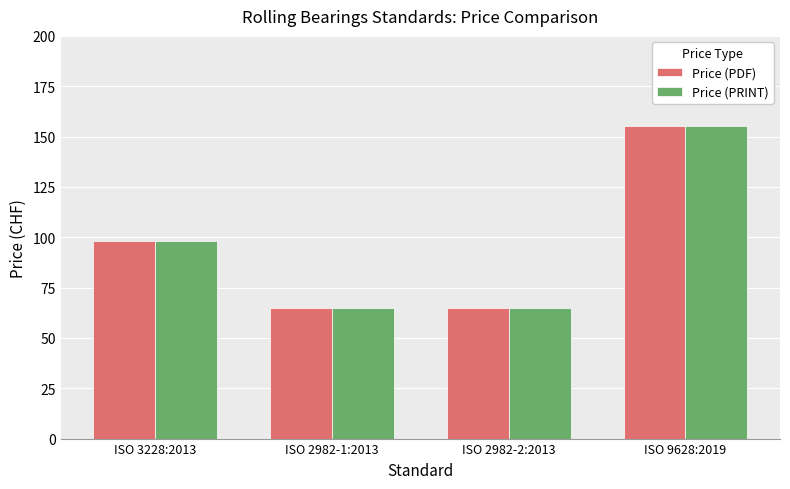

What are all the series names shown in the legend?

Price (PDF), Price (PRINT)